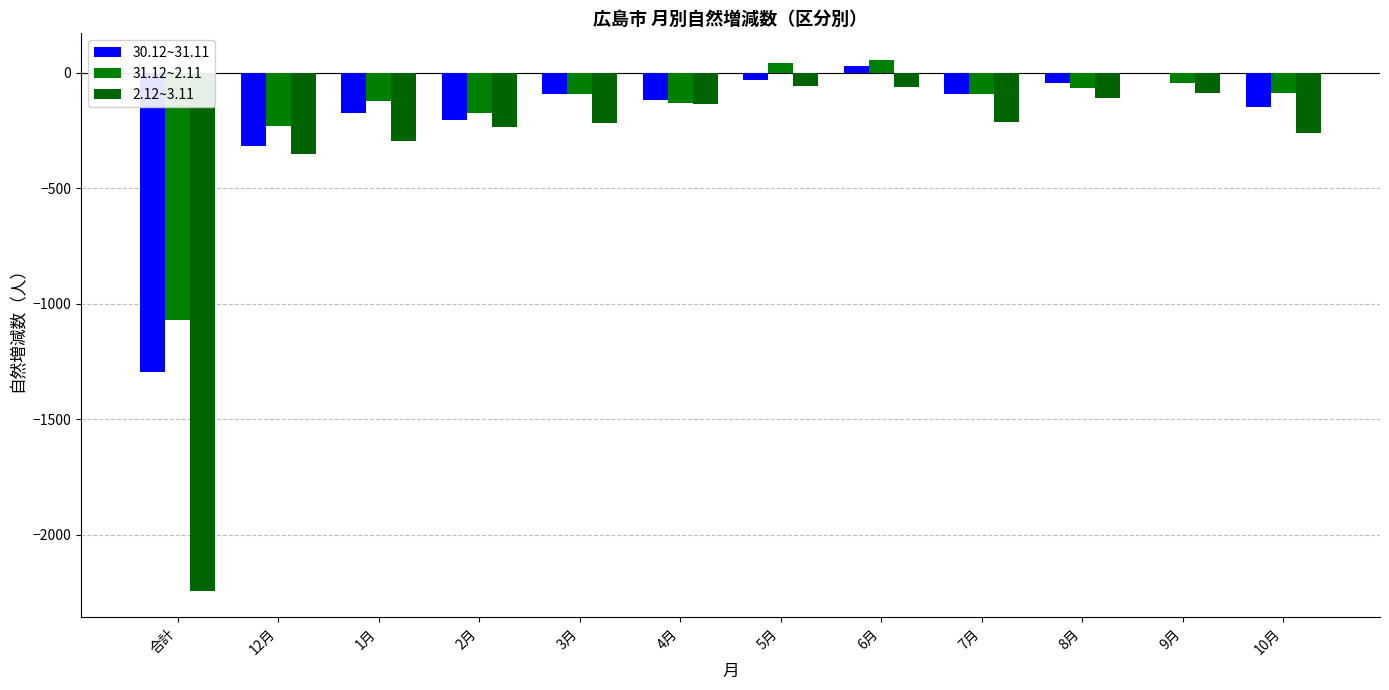

Which series changed the most between 1月 and 6月?

2.12~3.11